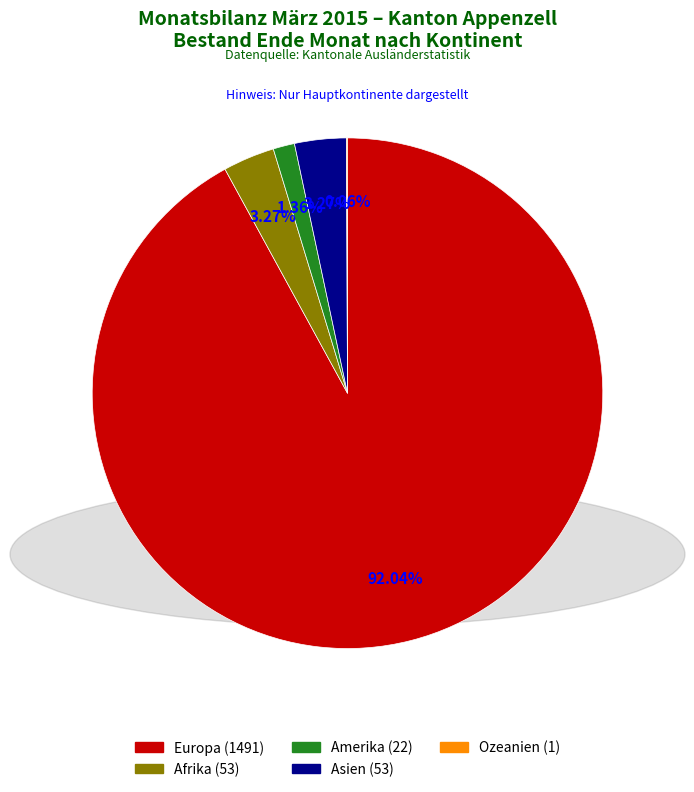

To the nearest percent, what is the combined percentage of Amerika and Europa?

93%